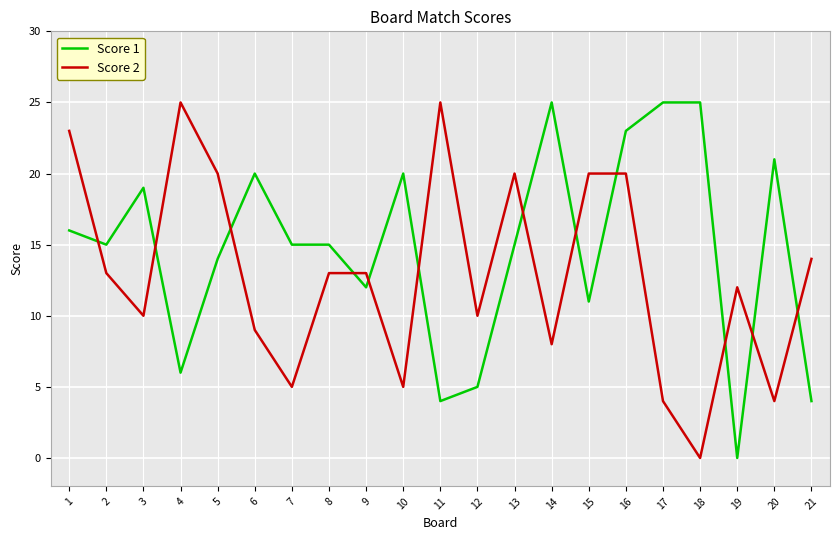

How many values in Score 2 are above zero?

20